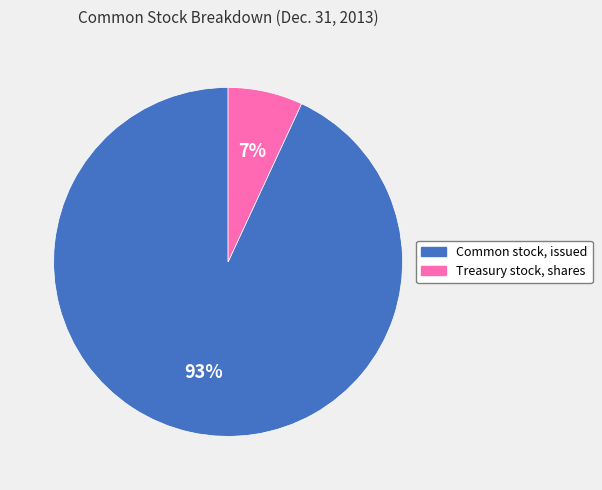

Do Treasury stock, shares and Common stock, issued together represent more than half of the pie?

Yes